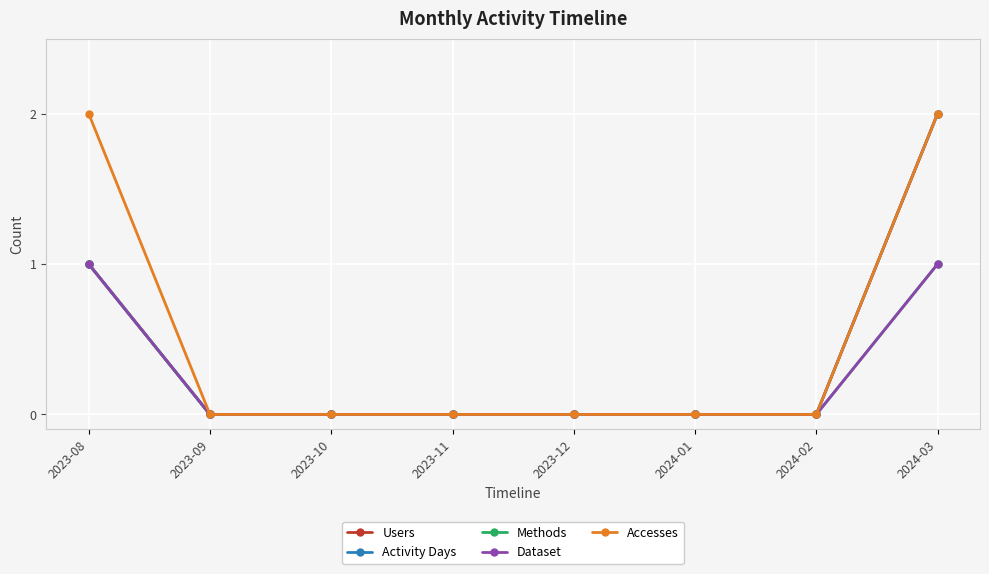

True or false: Methods and Dataset intersect in this chart.

False